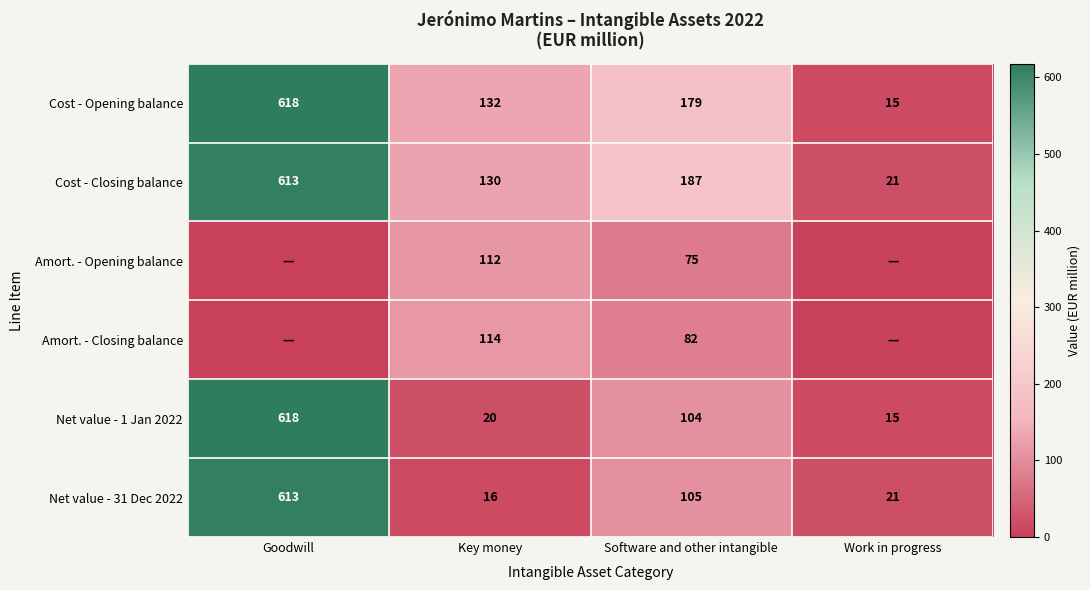

The Cost - Opening balance series shows 15 at Work in progress. True or false?

True